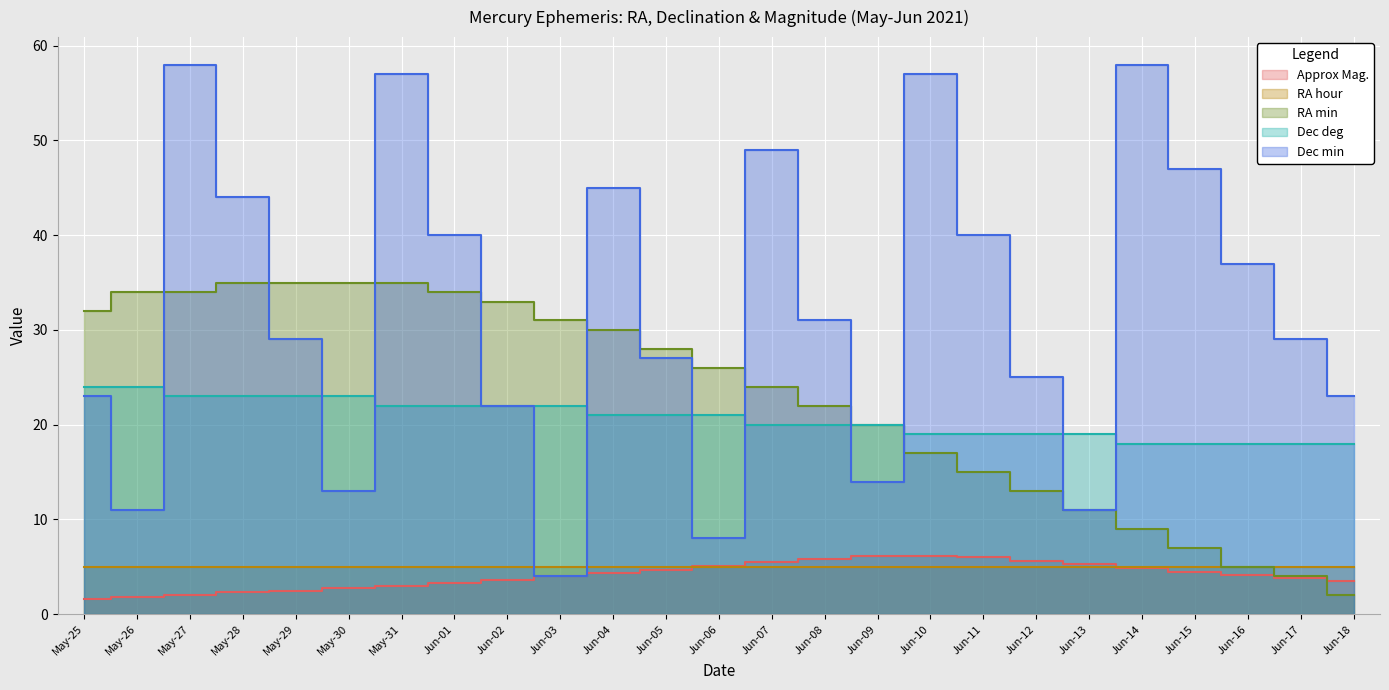

At which label does Dec deg first exceed 21?

May-25